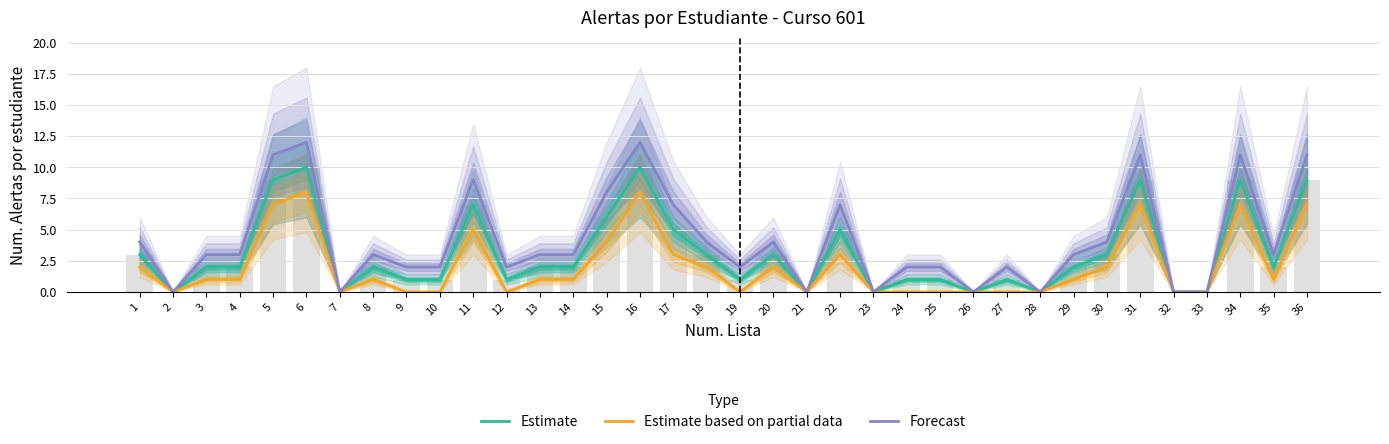

How many positive values does the Estimate based on partial data series have?

21